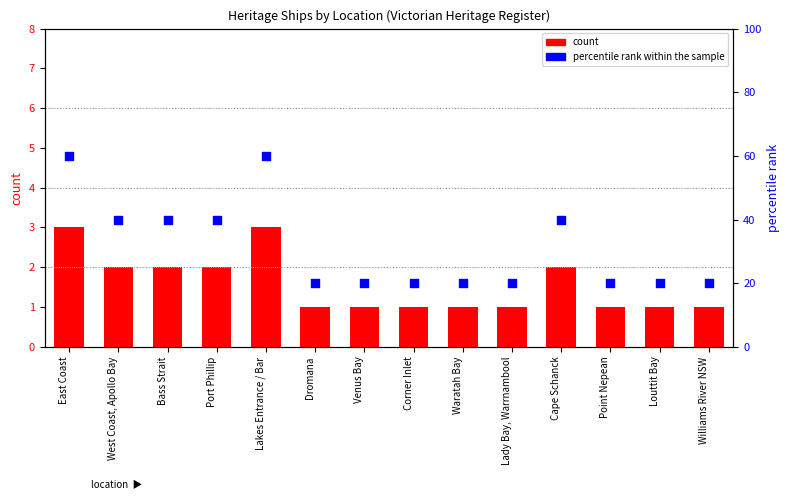

What are all the series names shown in the legend?

count, percentile rank within the sample